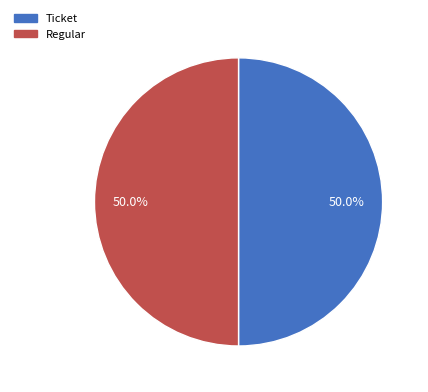

How much of the chart is everything except Regular?

50.0%